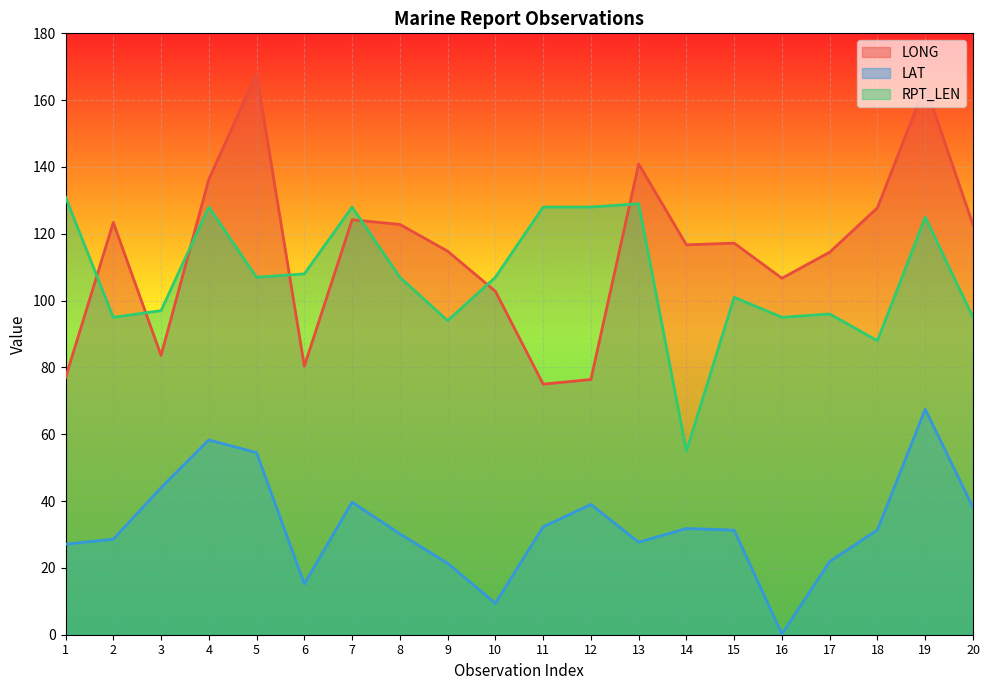

Reading left to right, extract all data points from this chart.

LONG: 1=76.9	2=123.4	3=83.6	4=136.3	5=167.8	6=80.4	7=124.2	8=122.8	9=114.8	10=102.8	11=75.0	12=76.4	13=140.9	14=116.7	15=117.2	16=106.7	17=114.5	18=127.8	19=164.4	20=122.7
LAT: 1=27.1	2=28.6	3=44.0	4=58.3	5=54.5	6=15.2	7=39.7	8=30.2	9=21.4	10=9.4	11=32.3	12=39.0	13=27.7	14=31.8	15=31.3	16=0.2	17=21.9	18=31.4	19=67.5	20=38.1
RPT_LEN: 1=131.0	2=95.0	3=97.0	4=128.0	5=107.0	6=108.0	7=128.0	8=107.0	9=94.0	10=107.0	11=128.0	12=128.0	13=129.0	14=55.0	15=101.0	16=95.0	17=96.0	18=88.0	19=125.0	20=95.0